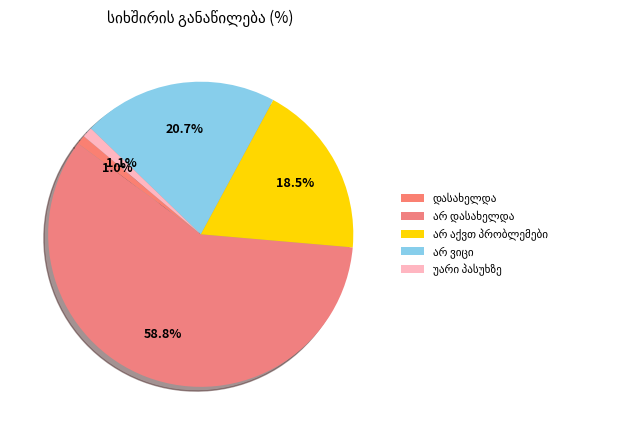

Is there any slice that represents more than half of the pie?

Yes